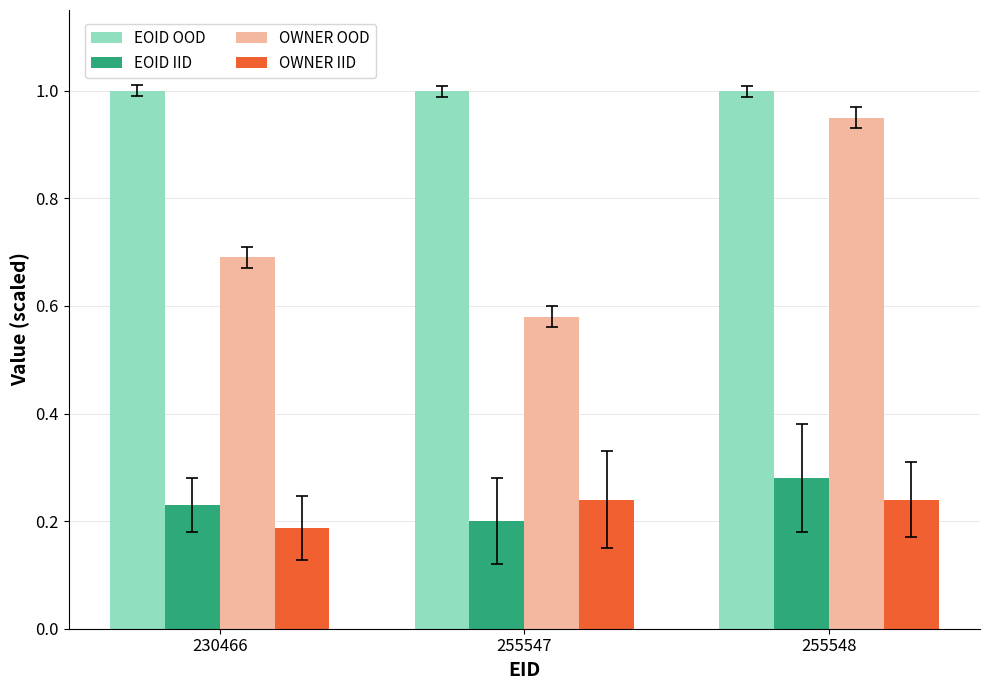

How many data points does each series have?

3